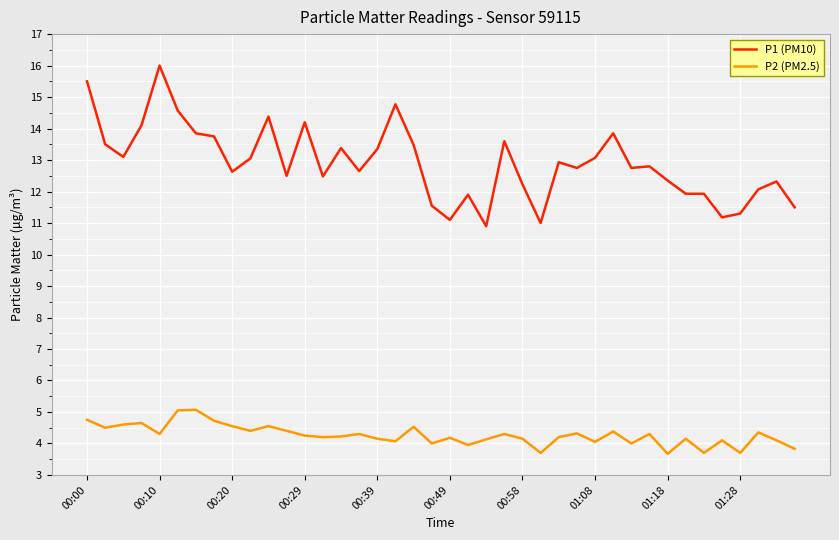

Rank the series by their average value, from highest to lowest.

P1 (PM10), P2 (PM2.5)